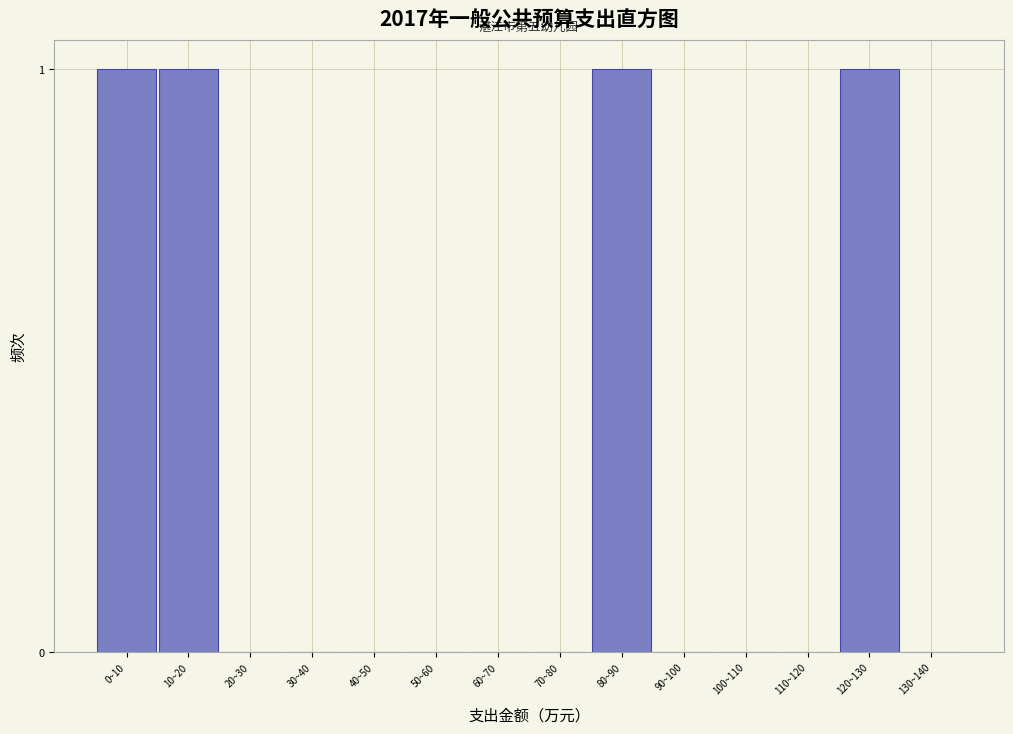

Reading left to right, list all the values displayed in this chart.

0~10=1	10~20=1	20~30=0	30~40=0	40~50=0	50~60=0	60~70=0	70~80=0	80~90=1	90~100=0	100~110=0	110~120=0	120~130=1	130~140=0